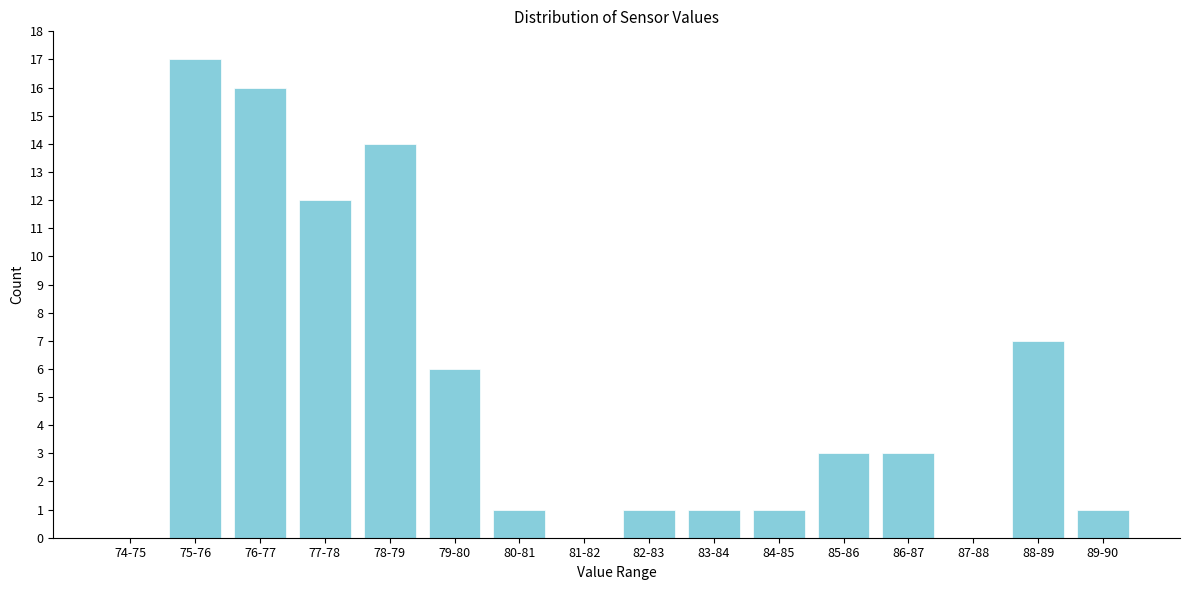

Reading left to right, what are all the values shown in this chart?

74-75=0	75-76=17	76-77=16	77-78=12	78-79=14	79-80=6	80-81=1	81-82=0	82-83=1	83-84=1	84-85=1	85-86=3	86-87=3	87-88=0	88-89=7	89-90=1